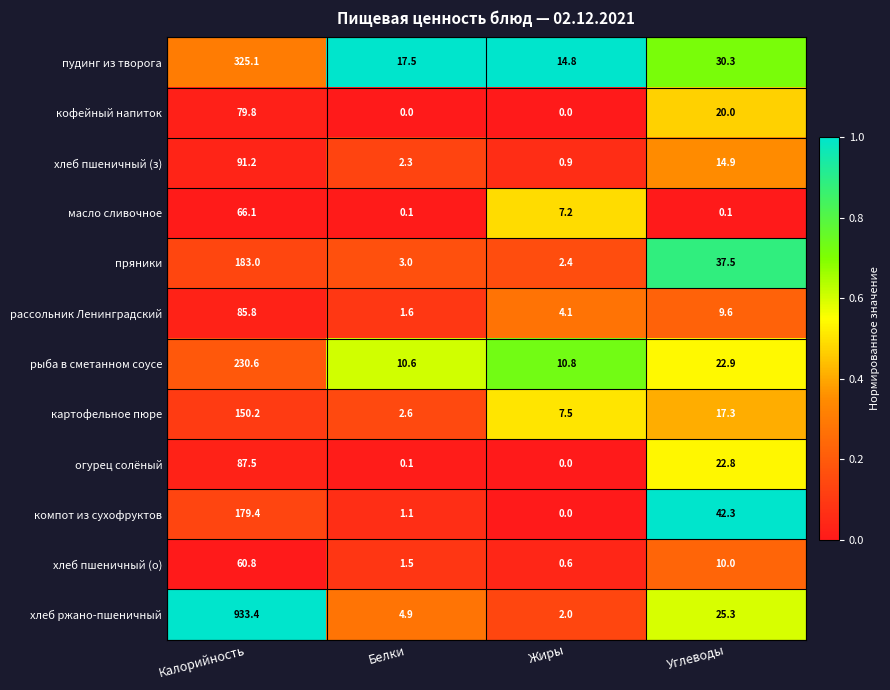

What is the maximum value shown in the chart?

933.4